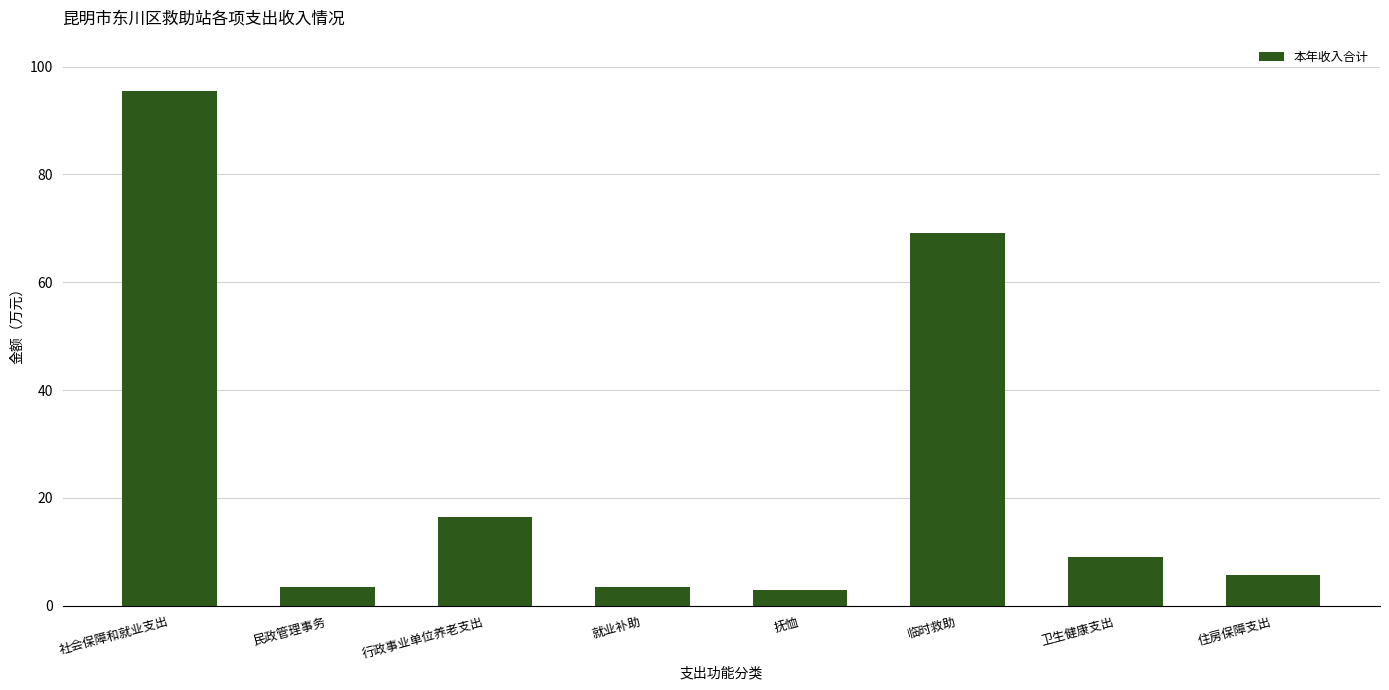

Is it true that the value at 民政管理事务 is 3.4?

True